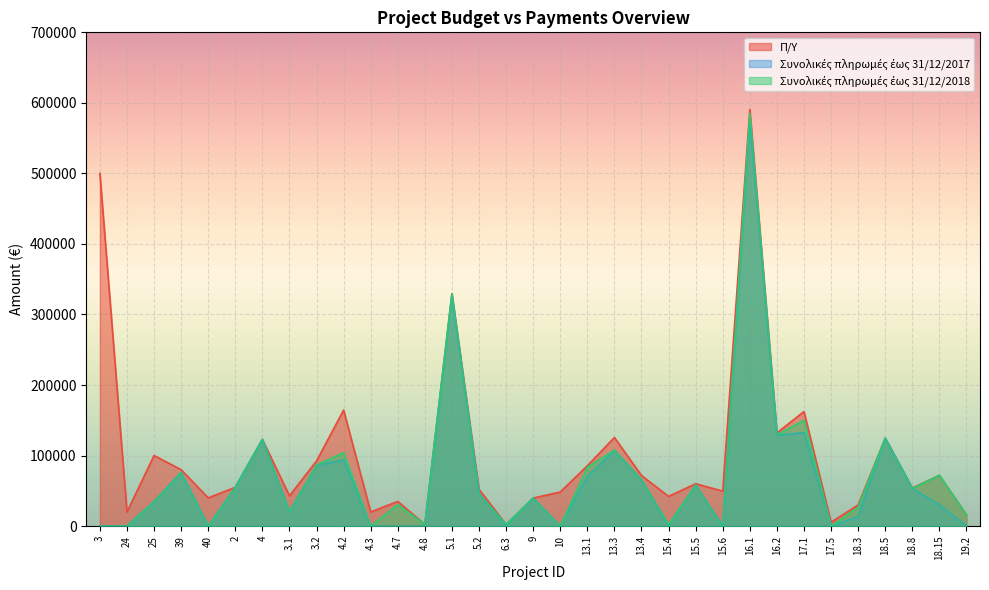

True or false: Συνολικές πληρωμές έως 31/12/2018 and Συνολικές πληρωμές έως 31/12/2017 intersect in this chart.

False